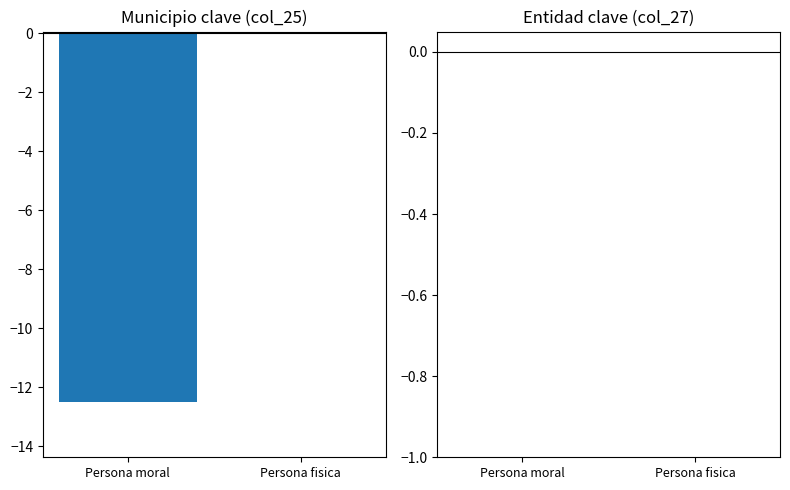

The chart shows a value of -6.7 at Persona moral. True or false?

False